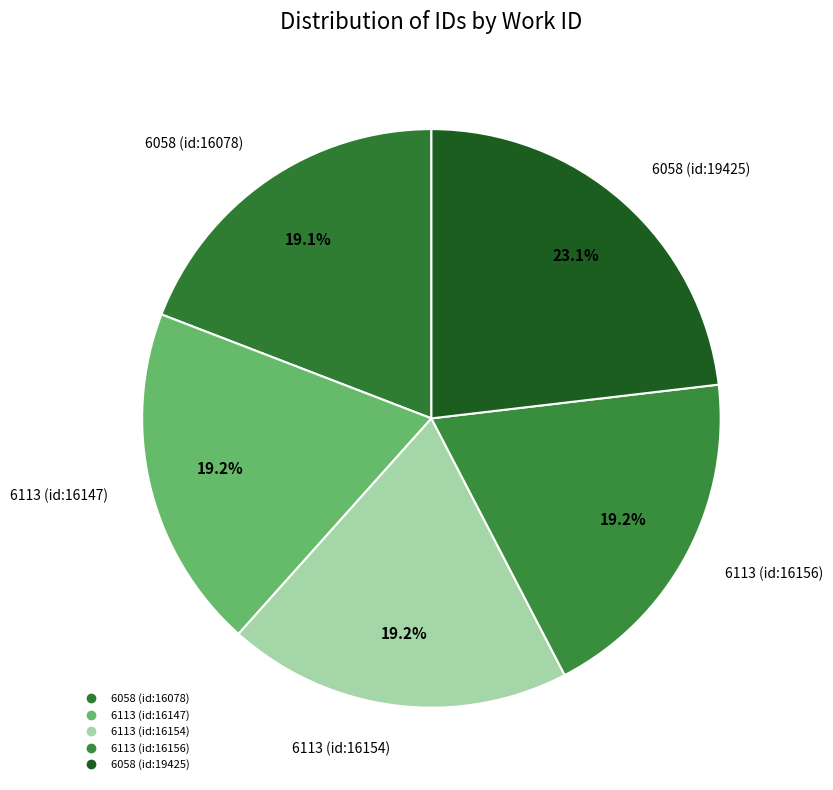

What is the smallest slice in the pie chart?

6058 (id:16078)